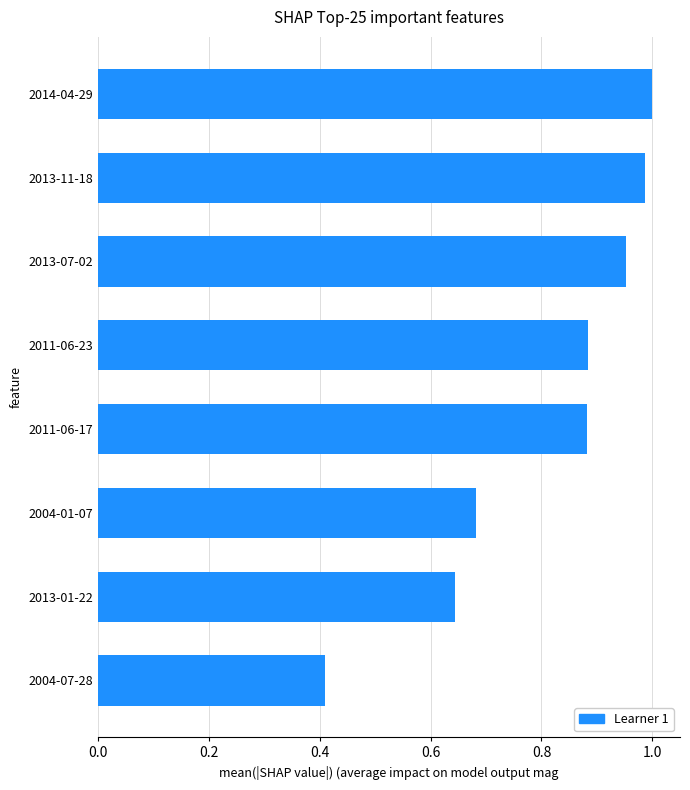

What is the average value?

0.8